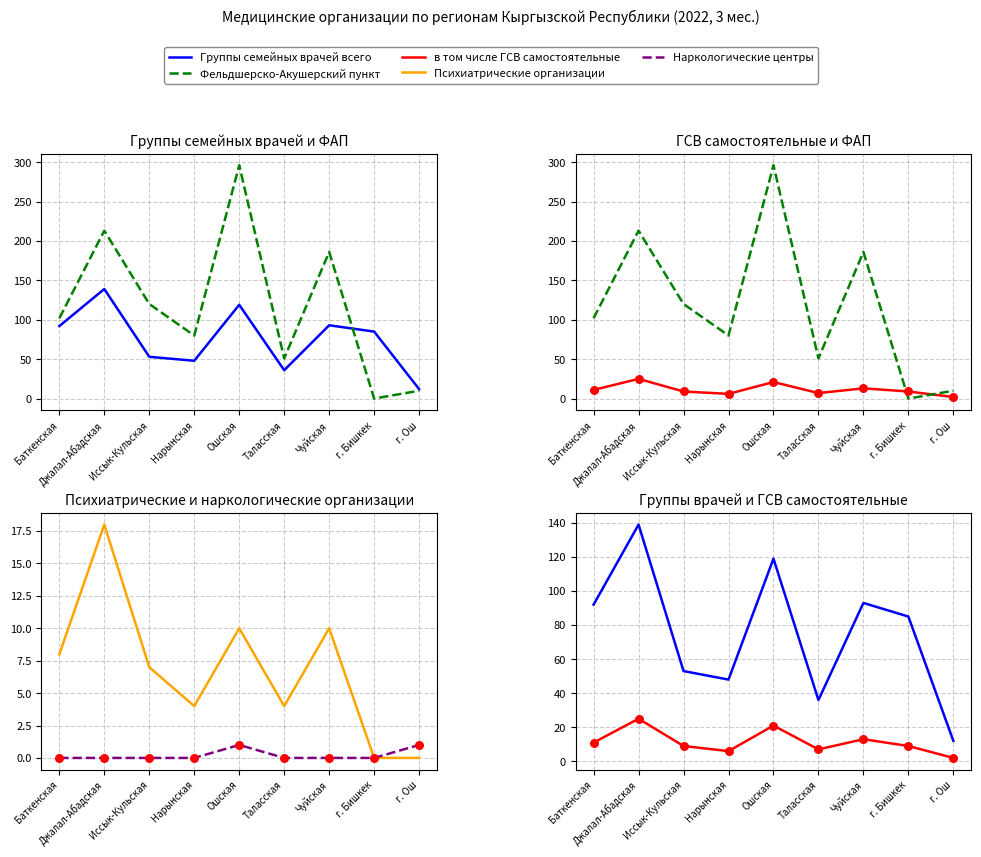

Which series has the largest total across all categories?

Фельдшерско-Акушерский пункт